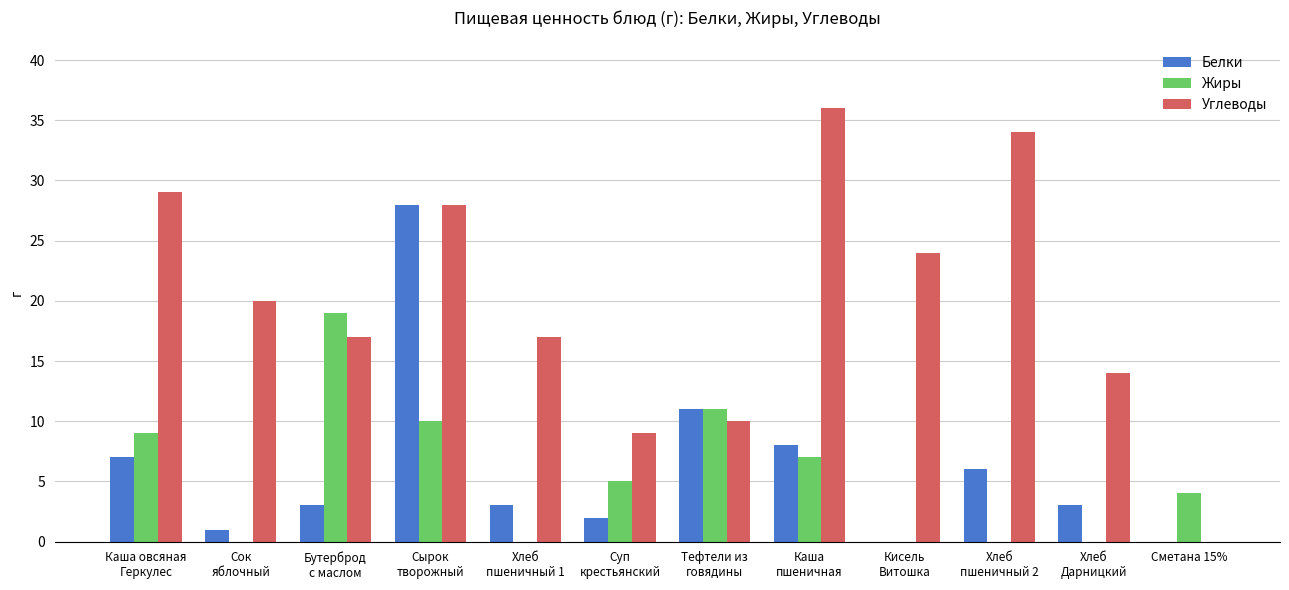

What is the highest value of the Белки series?

28